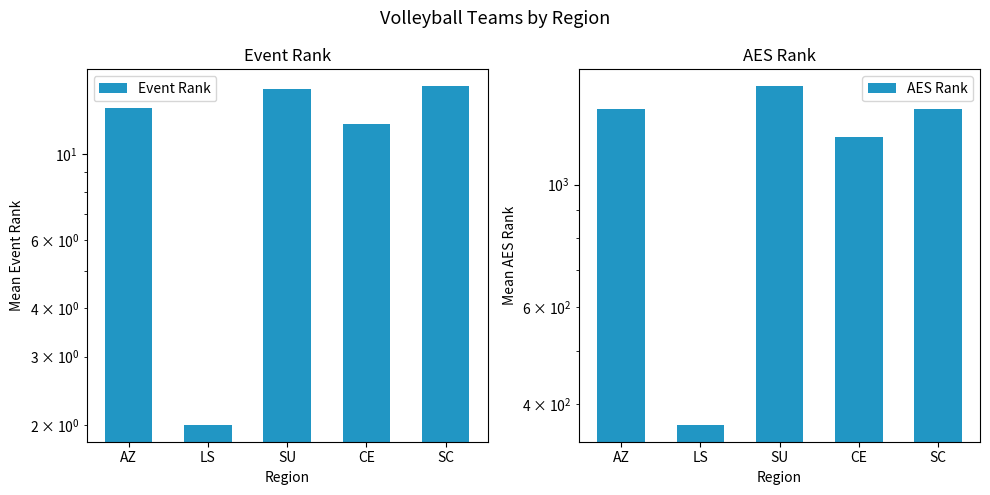

Reading left to right, what are all the values shown in this chart?

Event Rank: AZ=13.2	LS=2.0	SU=14.8	CE=12.0	SC=15.0
AES Rank: AZ=1373.7	LS=367.0	SU=1508.5	CE=1221.0	SC=1373.0